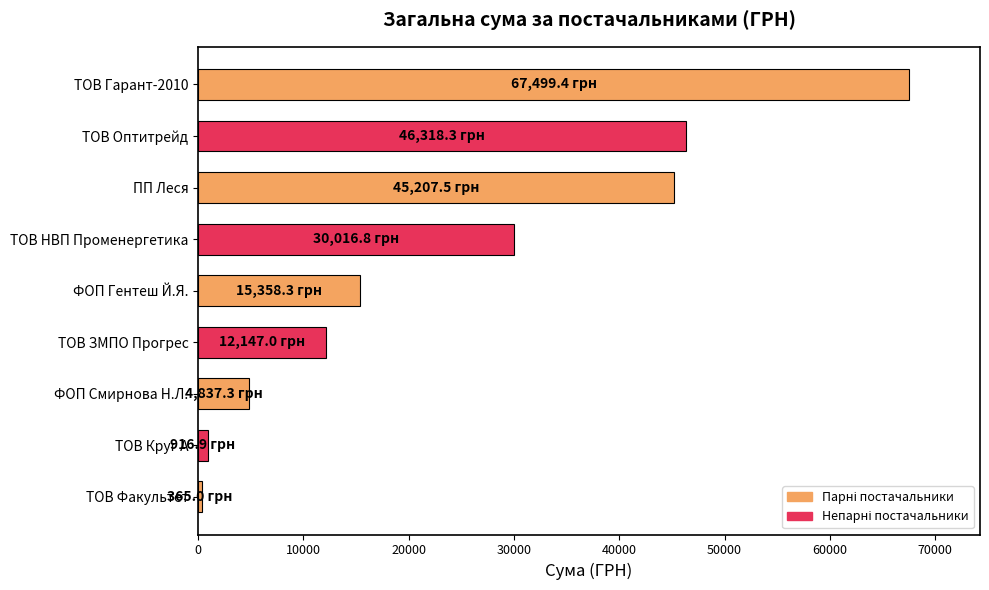

What is the difference between the maximum and minimum values?

67134.4